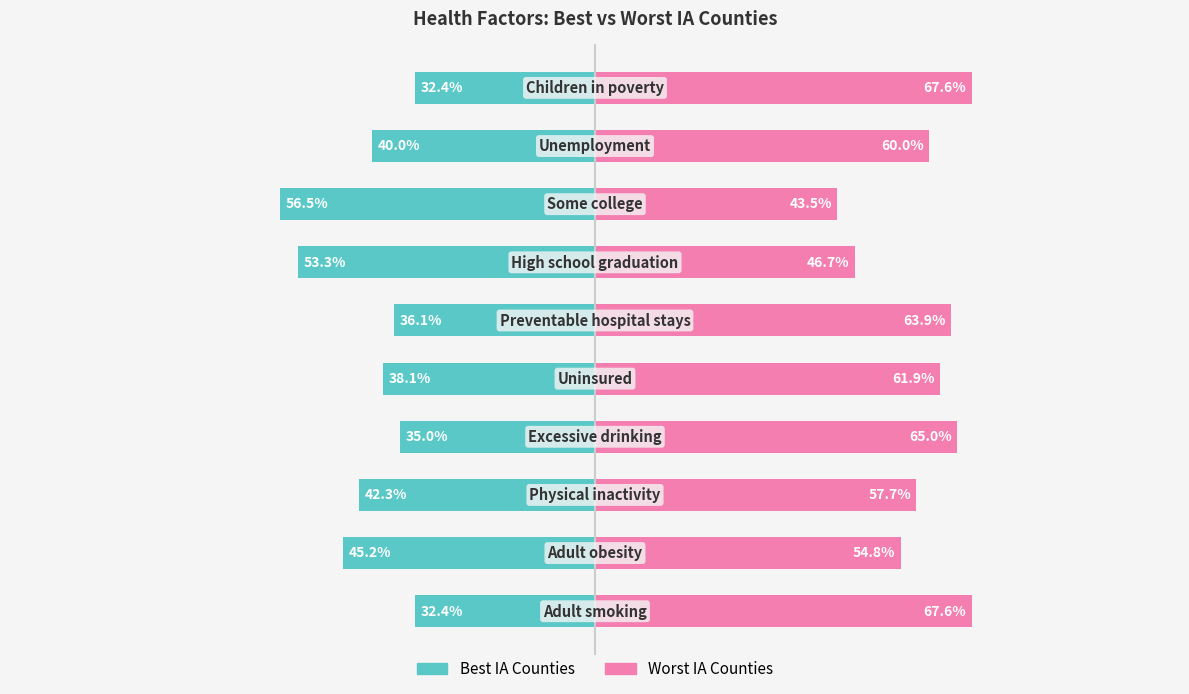

What are all the series names shown in the legend?

Best IA Counties, Worst IA Counties